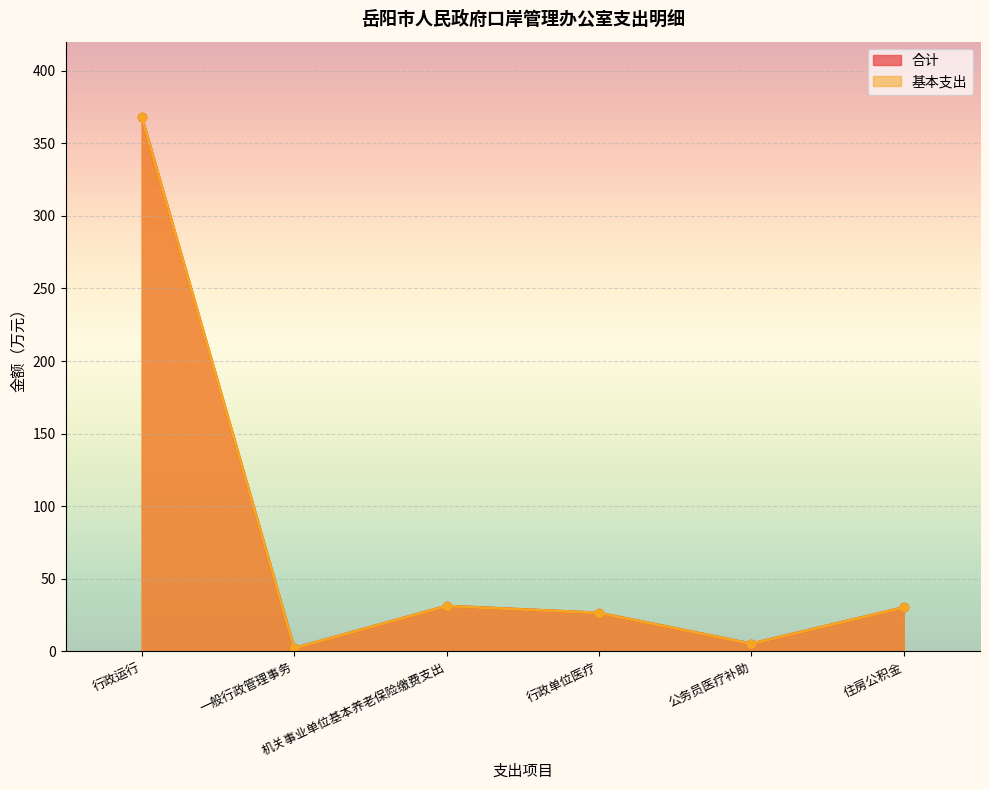

What is the sum of all 合计 values?

463.7